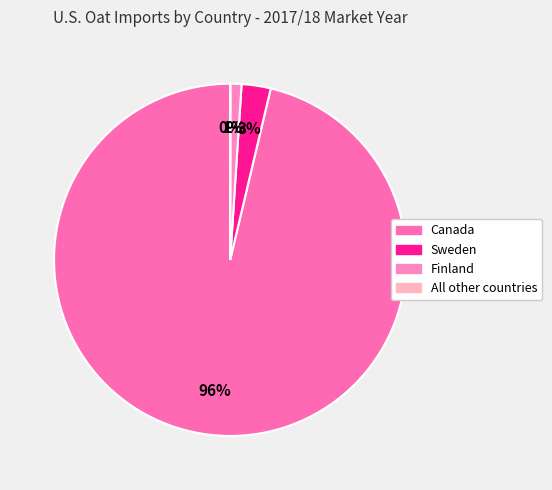

How much of the chart is everything except Sweden?

97.3%